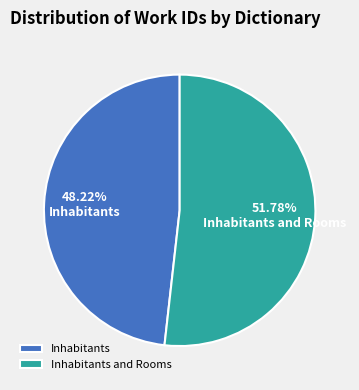

Does any single category account for the majority?

Yes